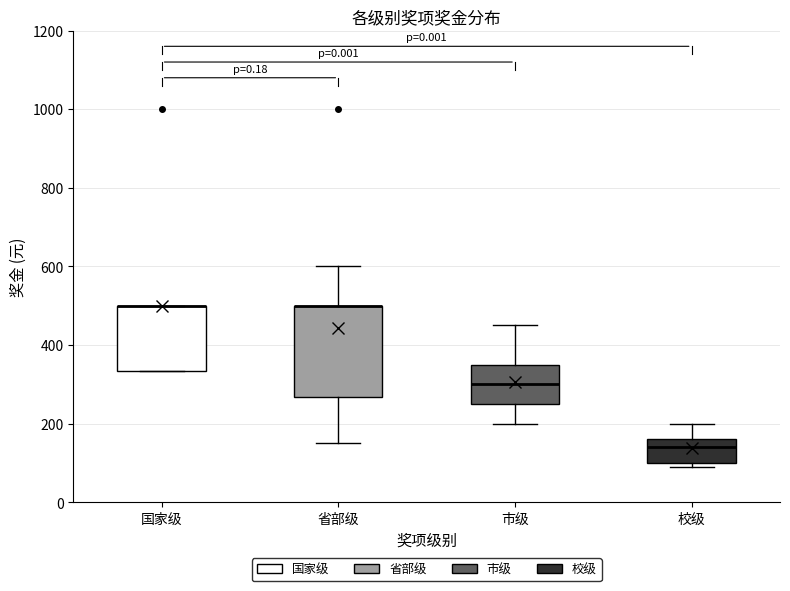

Reading left to right, transcribe this box plot: for each box, give where its median line is, the range the box spans, and where its two whiskers end, as read against the y-axis. The values are not printed on the chart, so give them approximately, as read against the axis.

国家级: median 500 (drawn on the box's upper edge), box 340 to 500, whiskers 340 to 500
省部级: median 500 (drawn on the box's upper edge), box 260 to 500, whiskers 160 to 600
市级: median 300, box 260 to 360, whiskers 200 to 460
校级: median 140, box 100 to 160, whiskers 100 (just below the box's lower edge) to 200